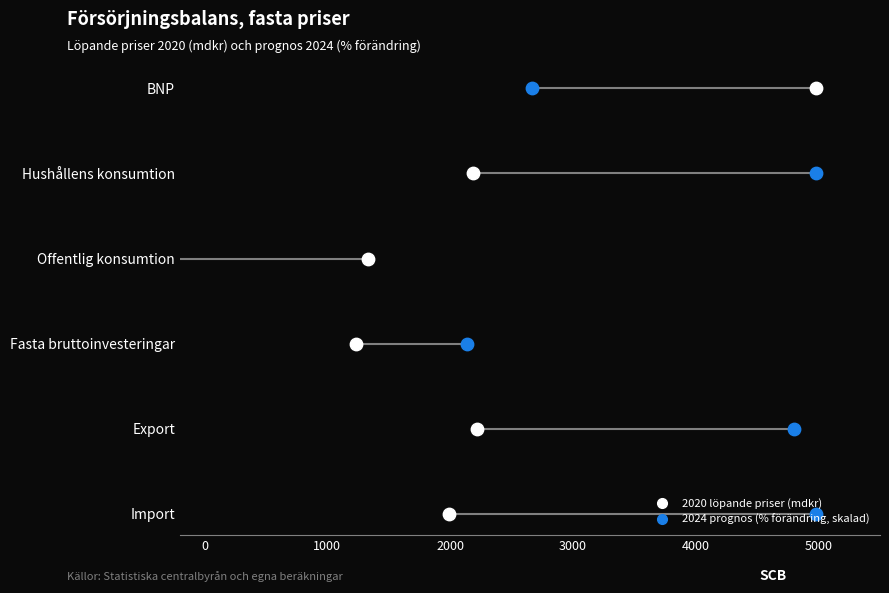

What are all the series names shown in the legend?

2020 löpande priser (mdkr), 2024 prognos (% förändring, skalad)